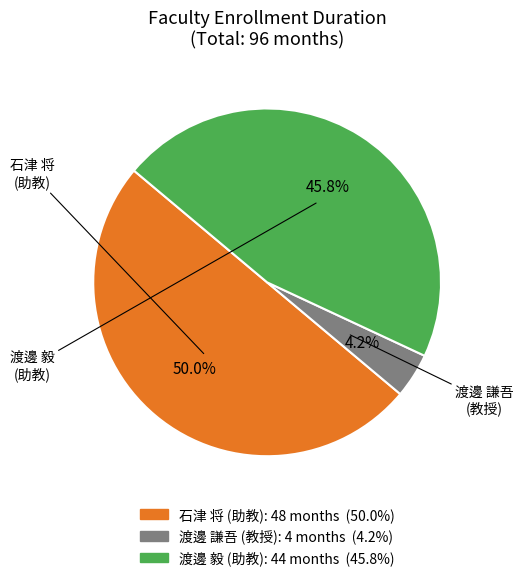

What percentage do 石津 将 (助教) and 渡邊 謙吾 (教授) together represent?

54.2%